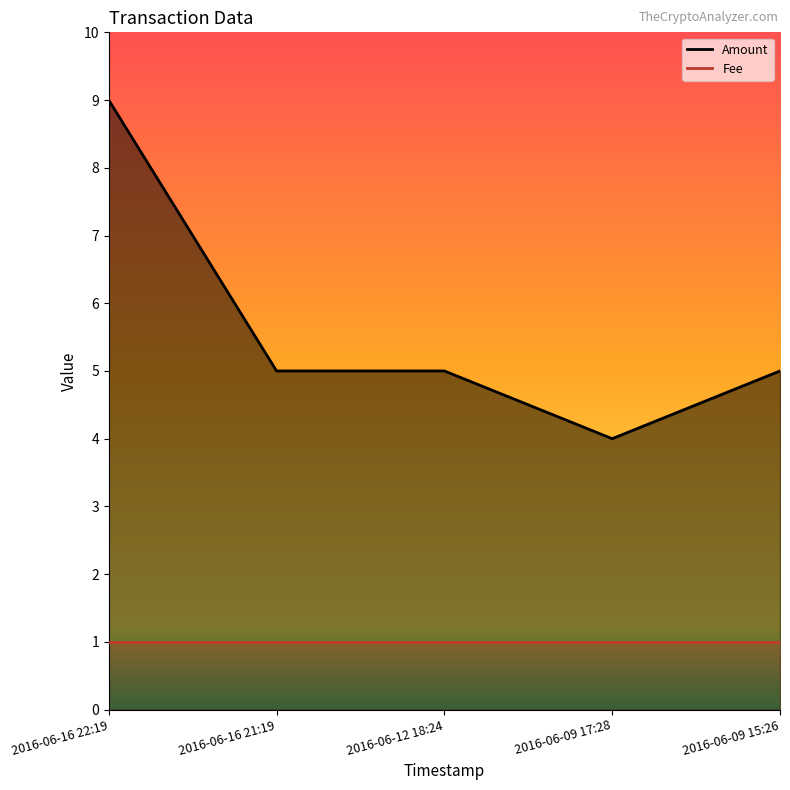

What is the sum of all values?

28